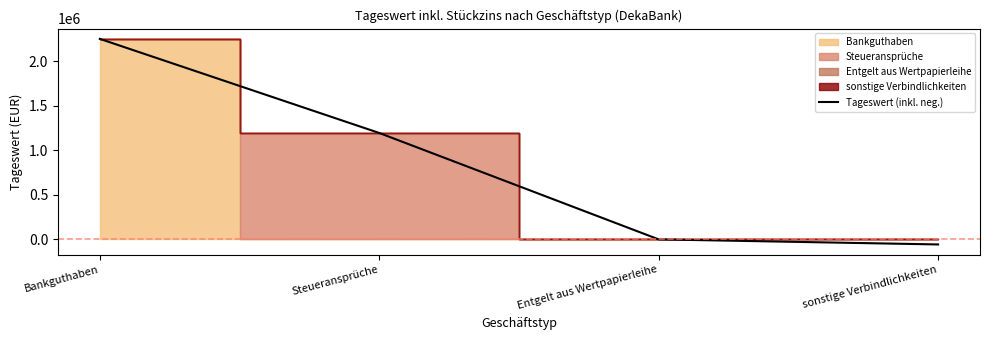

Where does the data first go above 1194030?

Bankguthaben